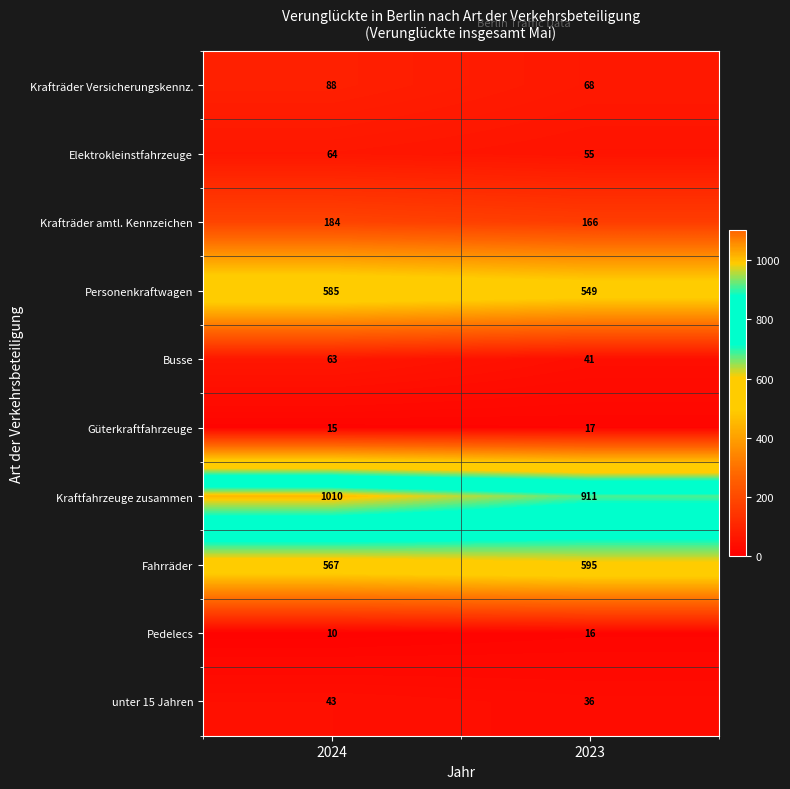

What value does the Elektrokleinstfahrzeuge series have at 2024?

64